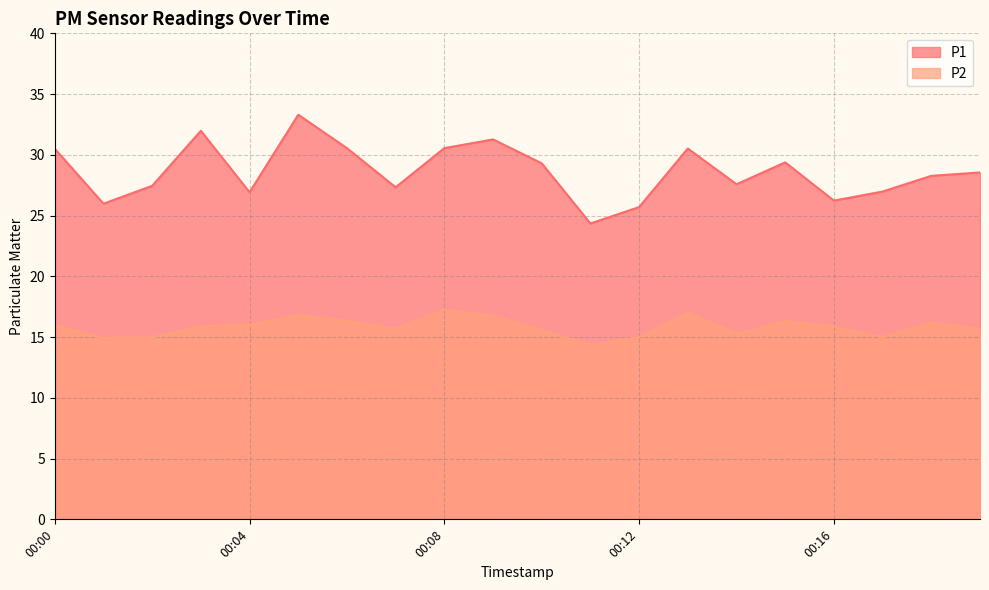

Where is P2 nearest to the value 15?

00:12